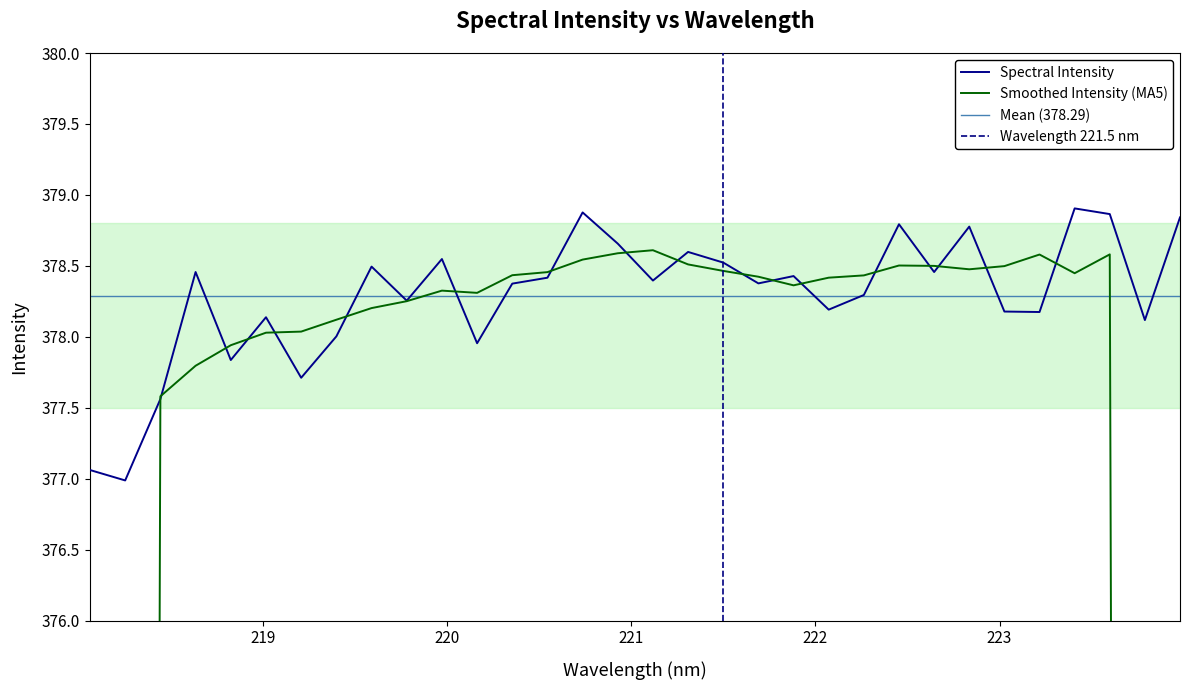

How many points are higher than both their immediate neighbors (excluding endpoints)?

10